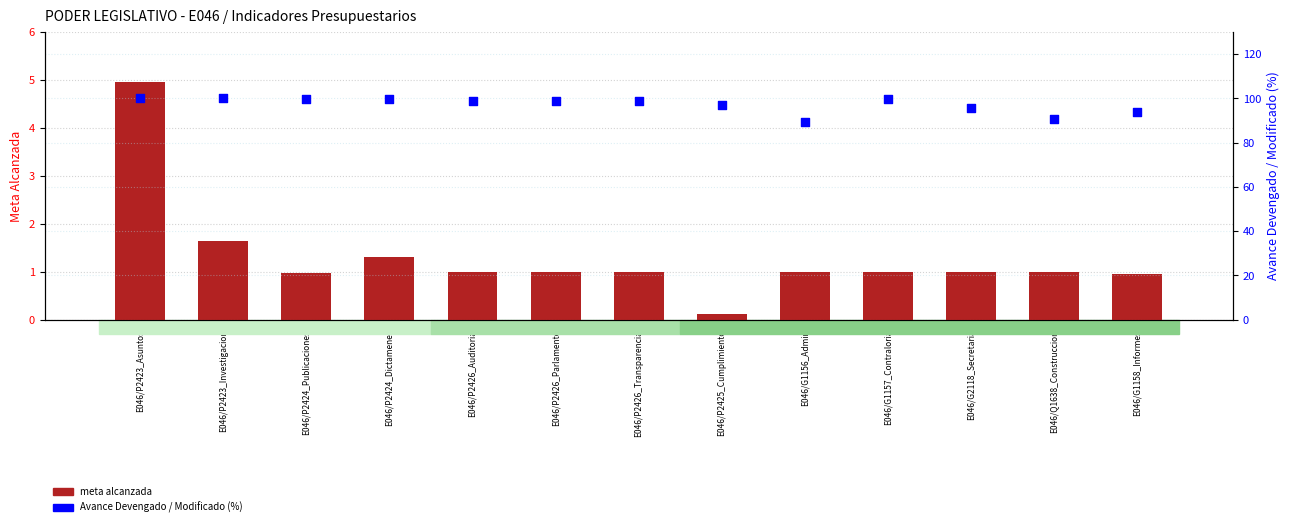

Which series has the widest spread of Y values?

Avance Devengado / Modificado (%)